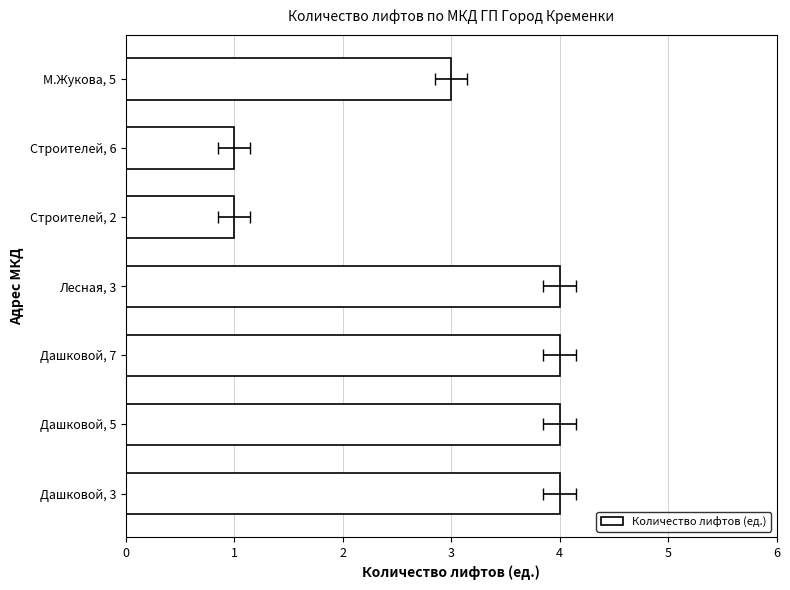

Which has a higher value, Строителей, 6 or Дашковой, 7?

Дашковой, 7